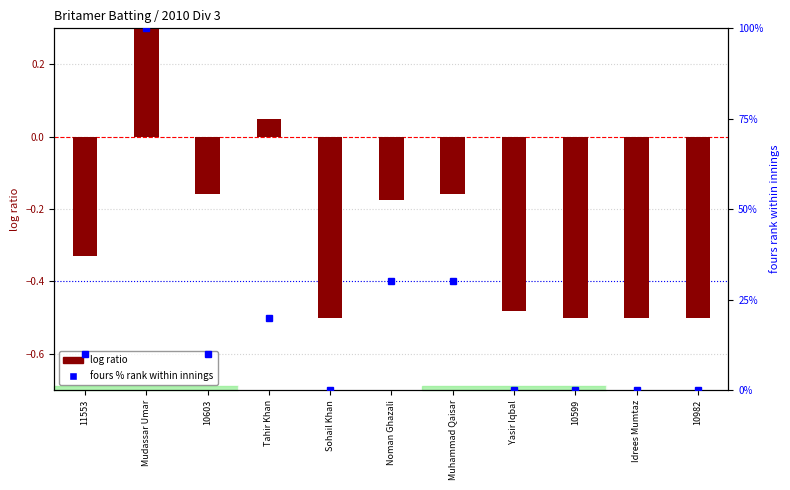

Which category has the lowest value across all series?

Sohail Khan